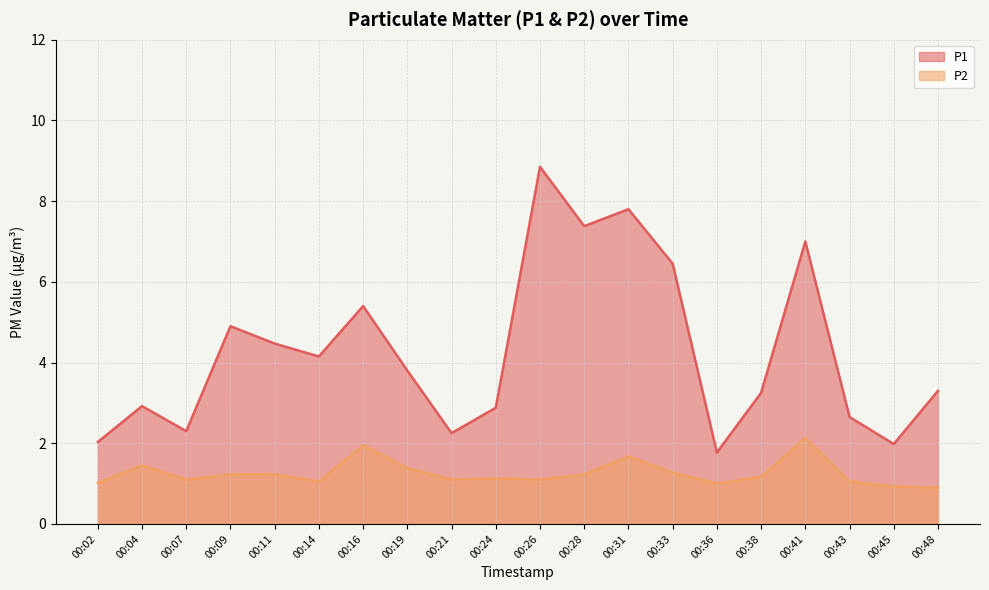

True or false: P1 has a value of 0.6 at 00:21.

False